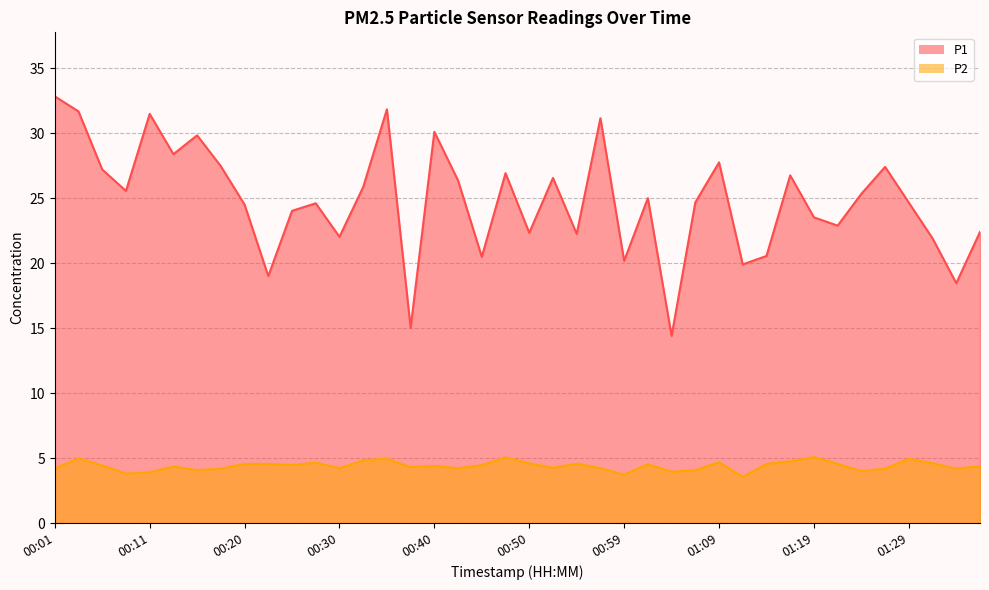

The value of P1 at 00:45 is 8.4. True or false?

False